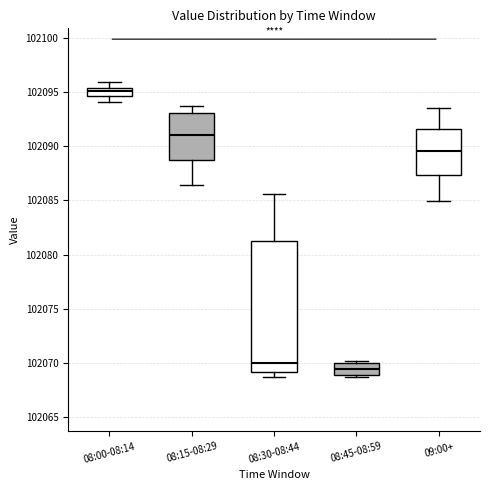

Which box has the highest median line?

08:00-08:14